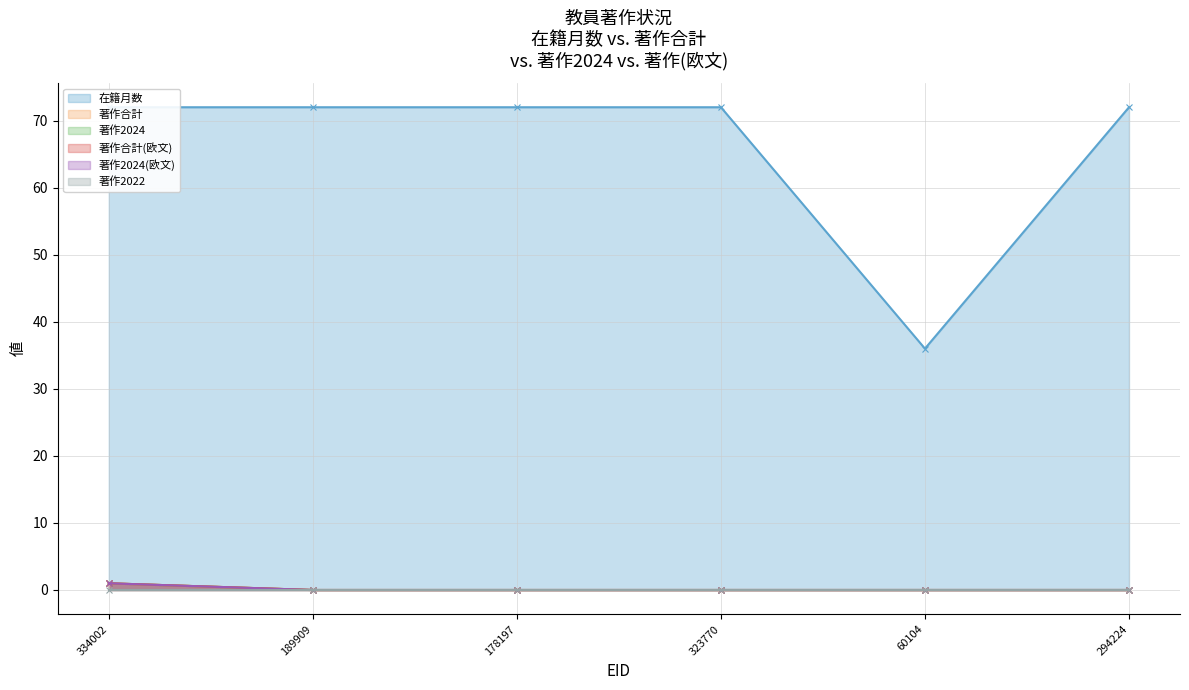

Which series has the widest spread of values?

在籍月数